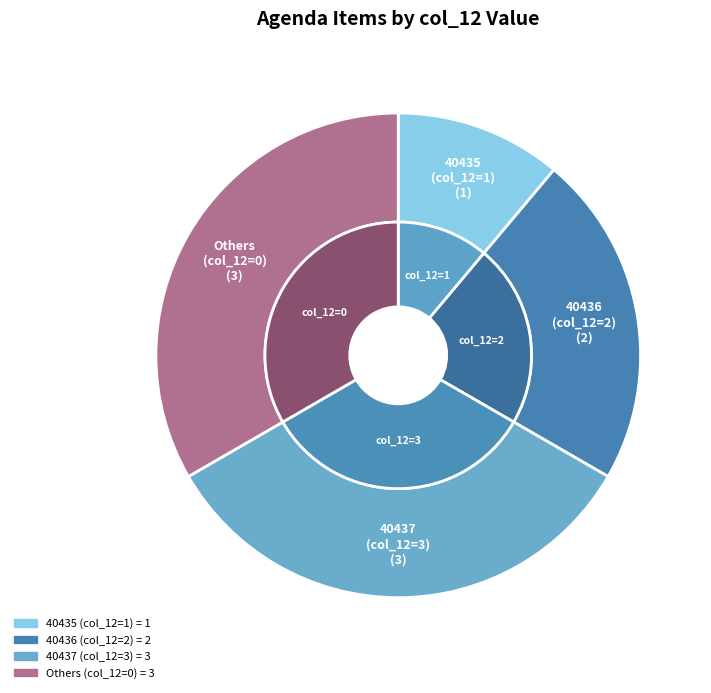

Is it true that 40435 is 47% of the pie?

False